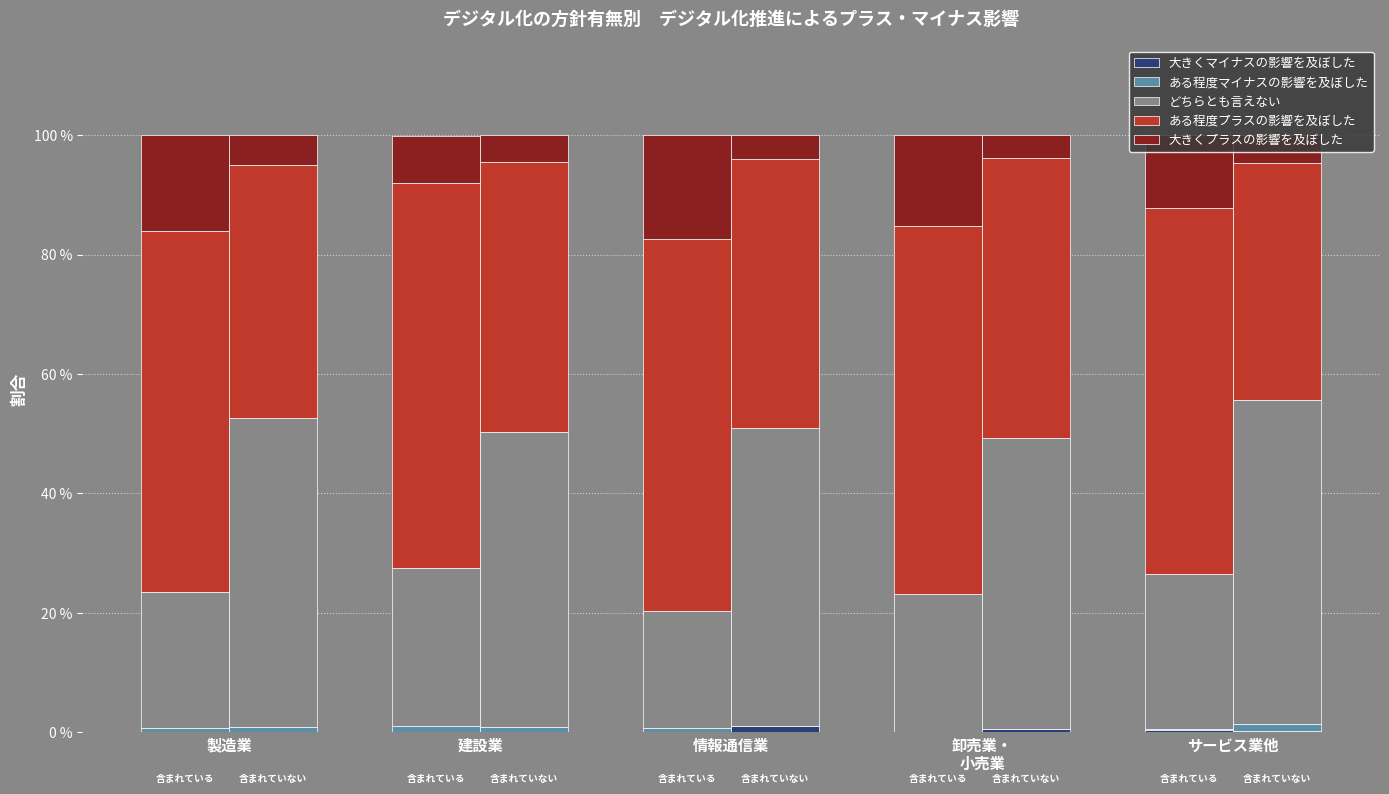

At which category is the sum across all series the highest?

卸売業・
小売業